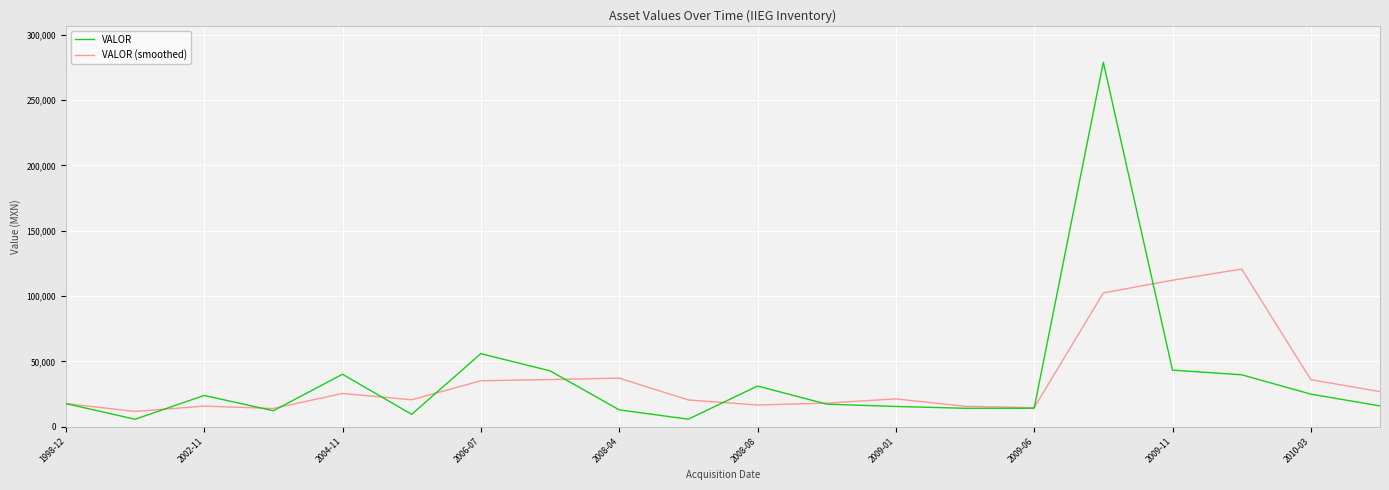

Rank the series by their maximum value, from highest to lowest.

VALOR, VALOR (smoothed)